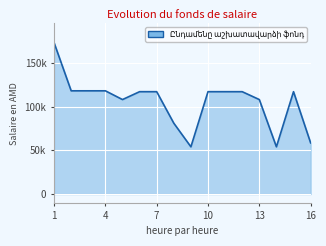

Reading left to right, extract all data points from this chart.

173000	118000	118000	118000	108000	117000	117000	81000	54000	117000	117000	117000	108000	54000	117000	58500